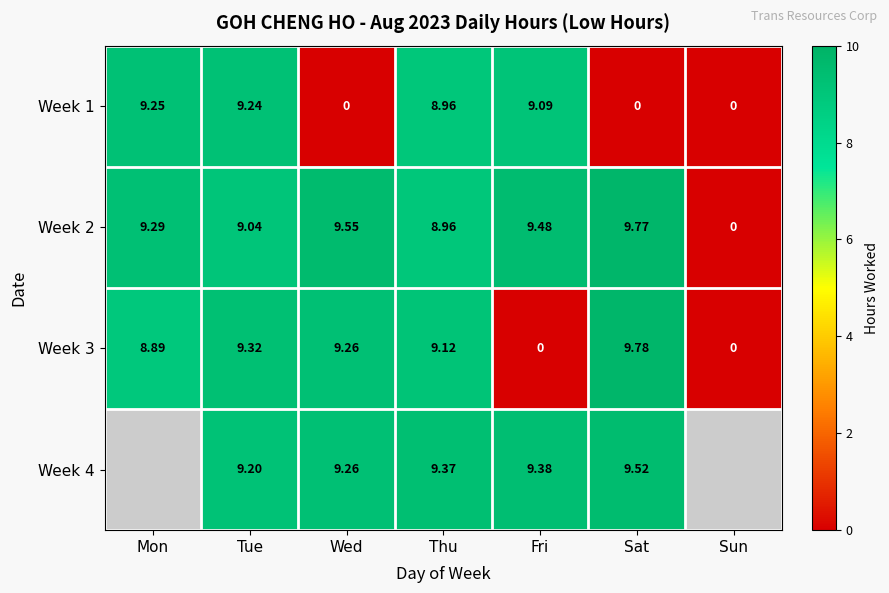

What is the difference between the Week 2 values at Tue and Thu?

0.1